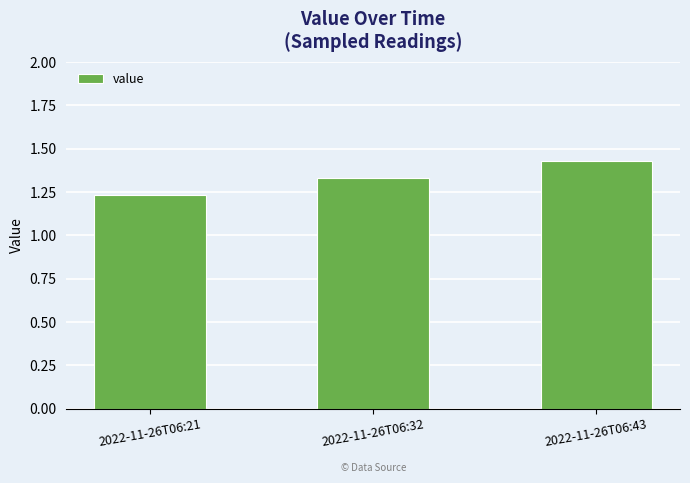

The chart shows a value of 2.0 at 2022-11-26T06:43. True or false?

False